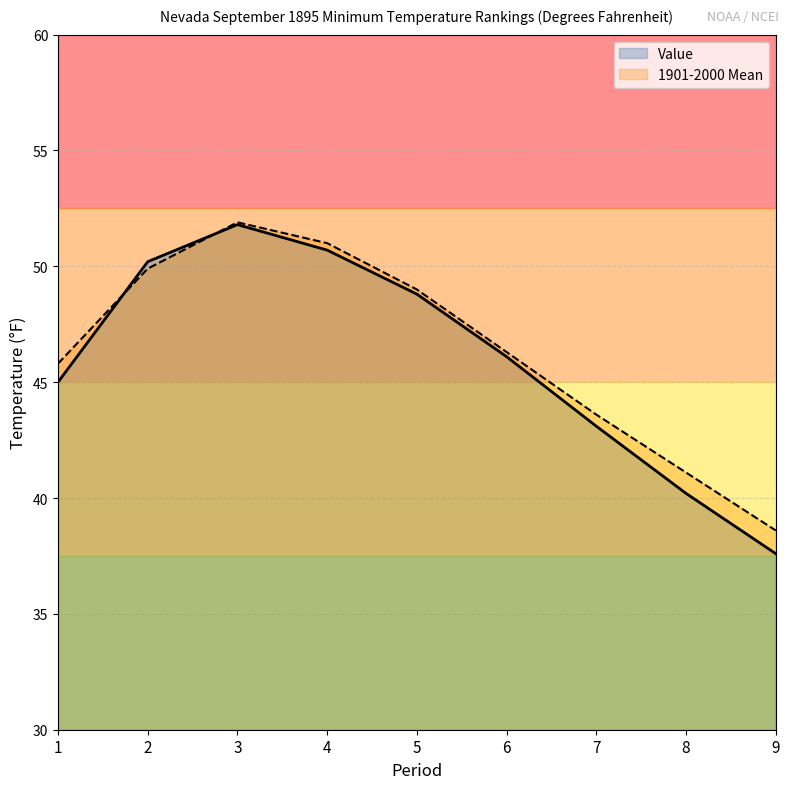

Does the chart display data point markers on the line(s)?

No